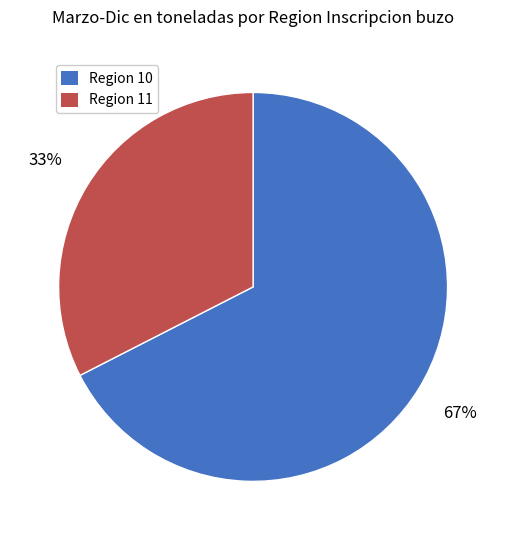

Is the sum of Region 11 and Region 10 greater than half?

Yes